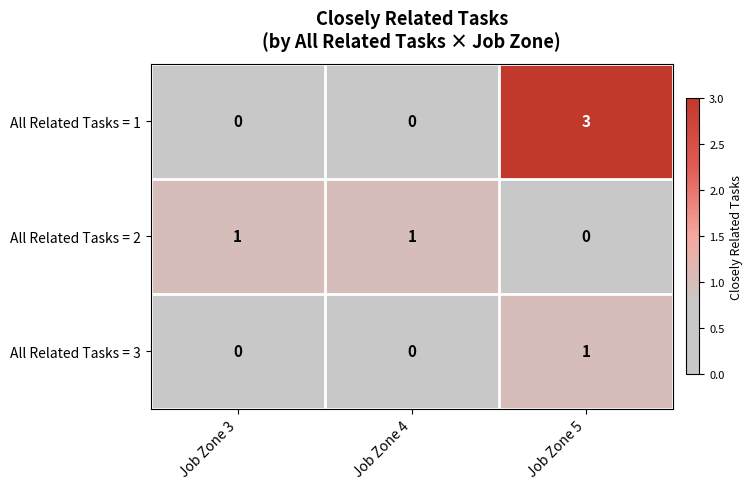

Reading left to right, transcribe all the data shown in this chart.

All Related Tasks = 1: 0	0	3
All Related Tasks = 2: 1	1	0
All Related Tasks = 3: 0	0	1